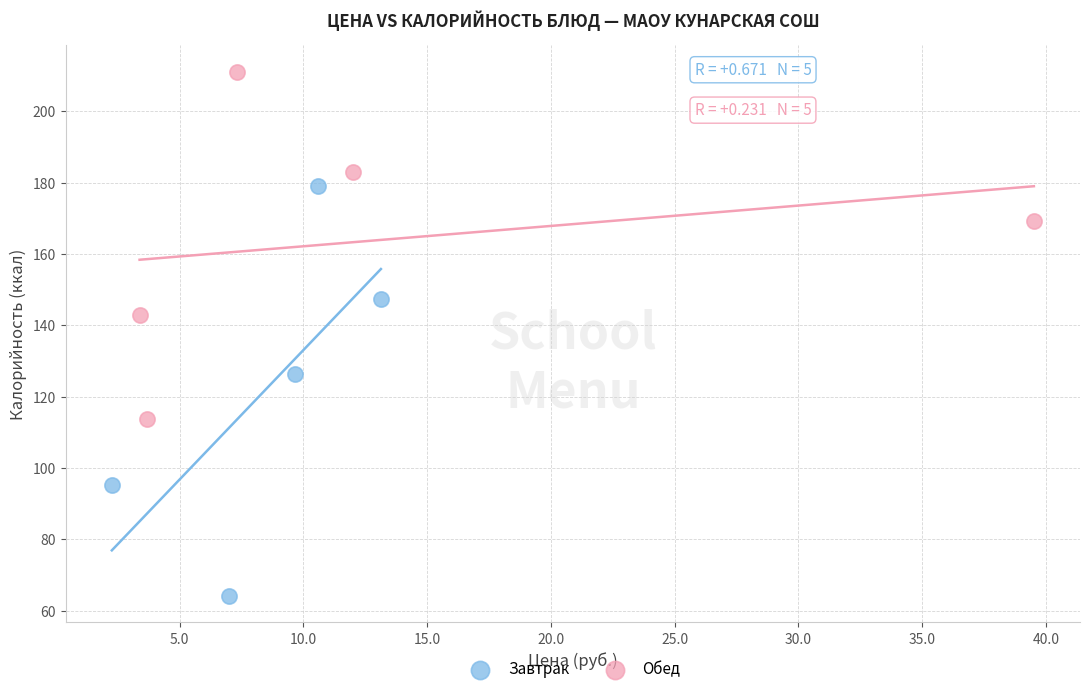

Which series has the widest spread of Y values?

Завтрак